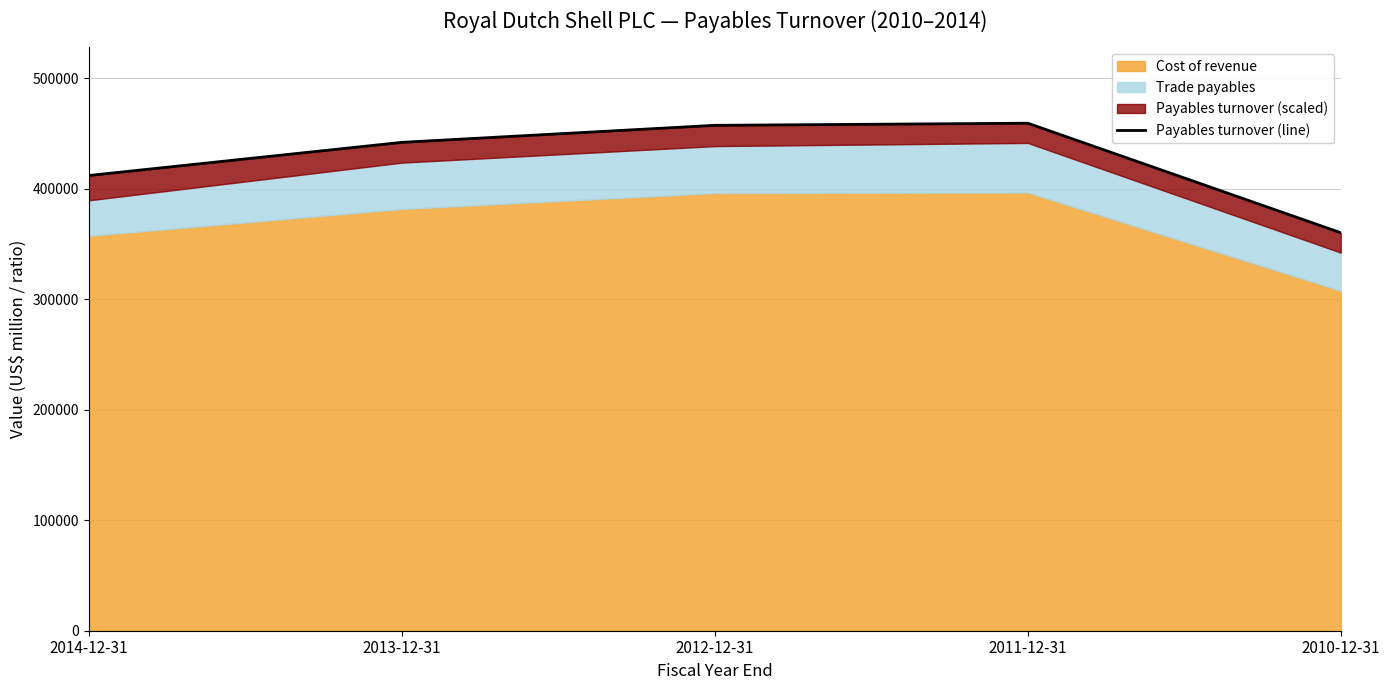

What is the change in value from 2014-12-31 to 2011-12-31?

+47301.7